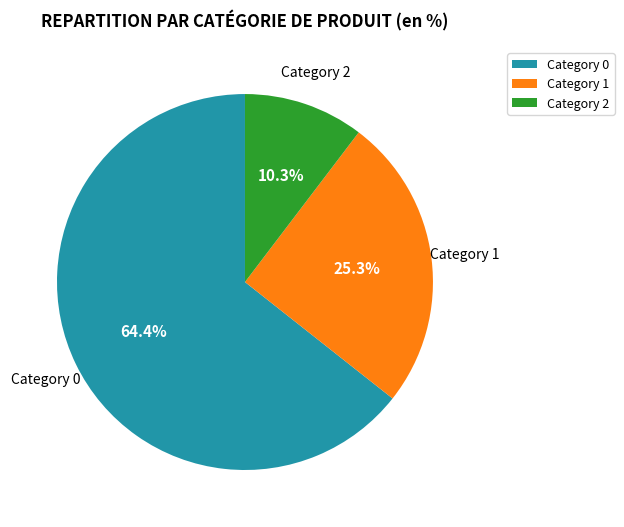

Which category has the smallest portion of the pie?

Category 2